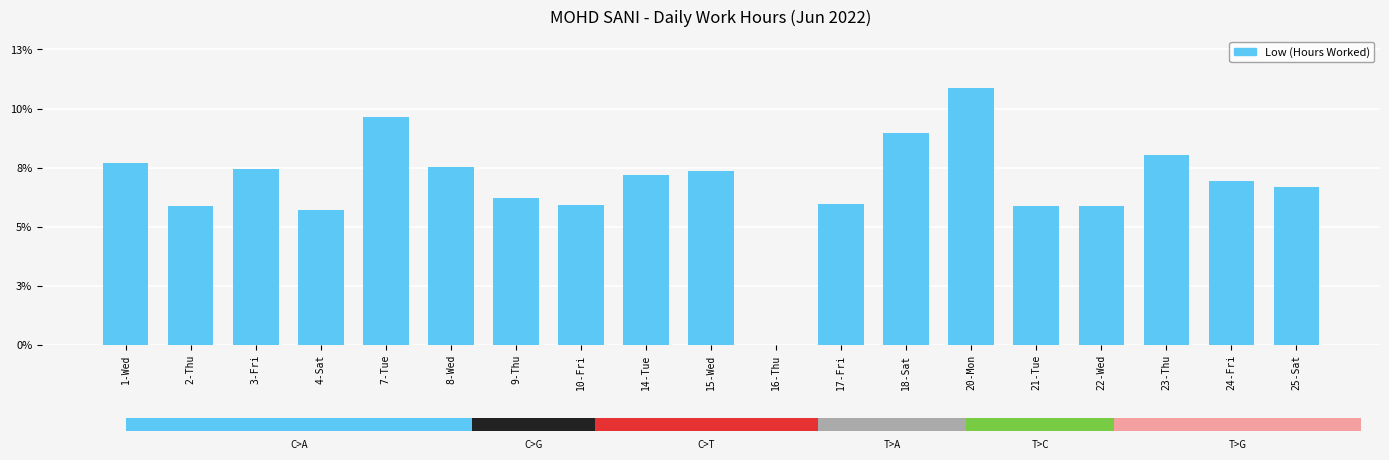

Reading right to left, extract all data points from this chart.

6.8	7.0	8.1	6.0	5.9	11.0	9.1	6.0	0.0	7.5	7.3	6.0	6.3	7.6	9.7	5.8	7.5	5.9	7.8